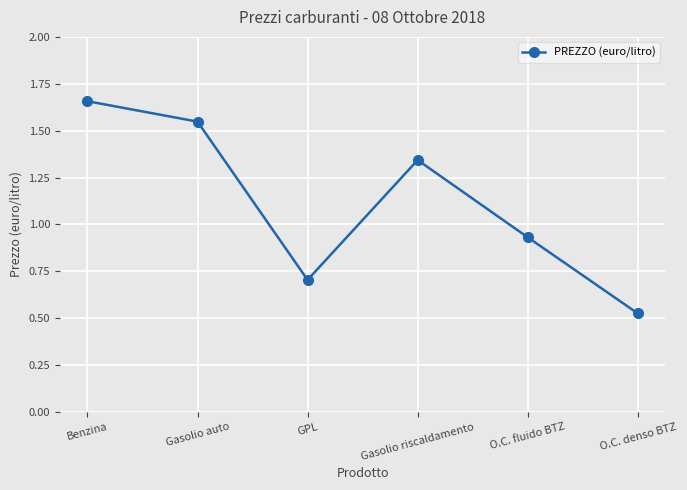

What is the label of the 4th point from the right?

GPL